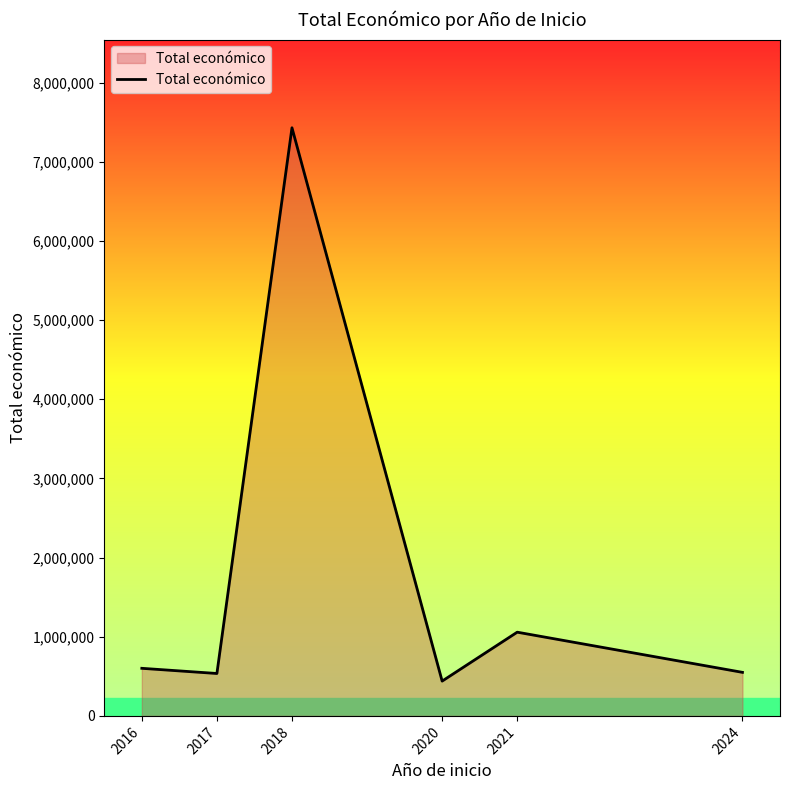

At which category does the data reach its first local peak?

2018